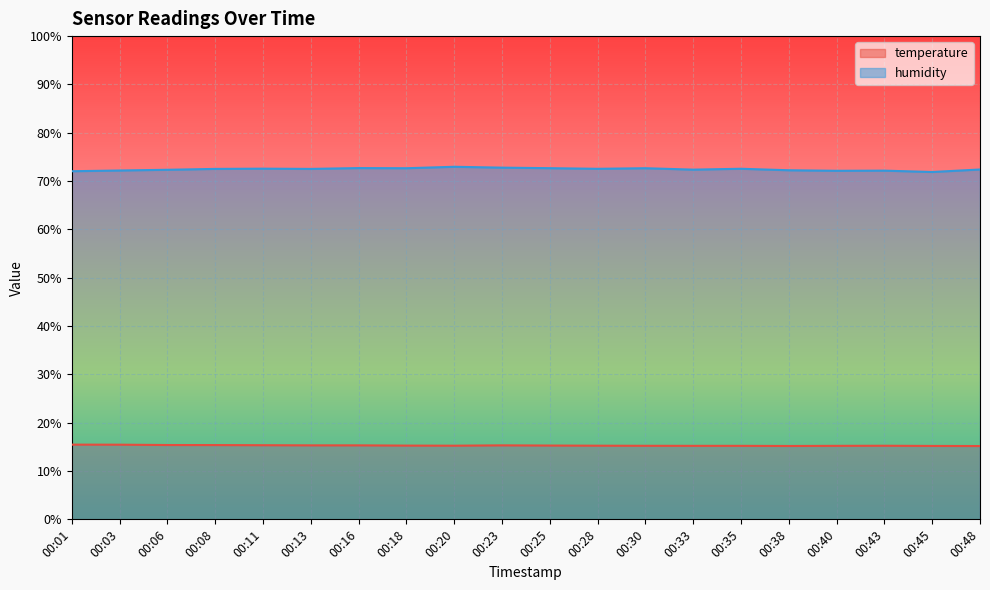

Where is temperature nearest to the value 15?

00:48